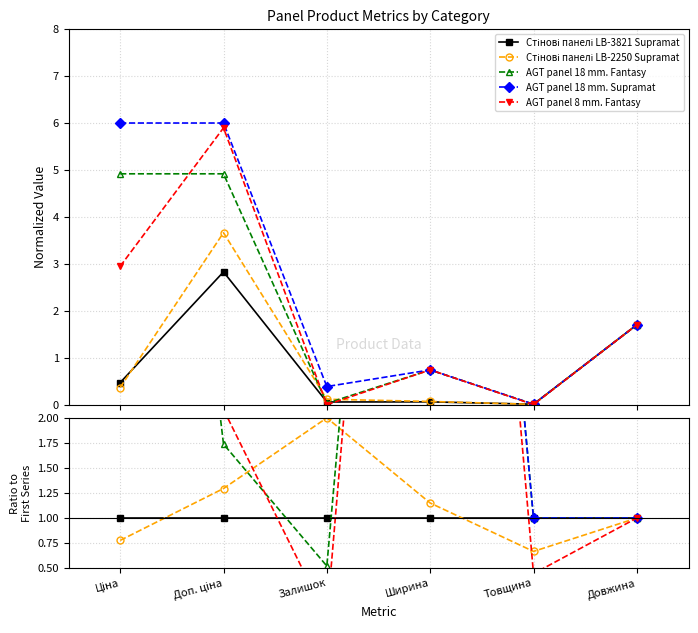

Where does the AGT panel 18 mm. Supramat series first go above 6?

Ціна